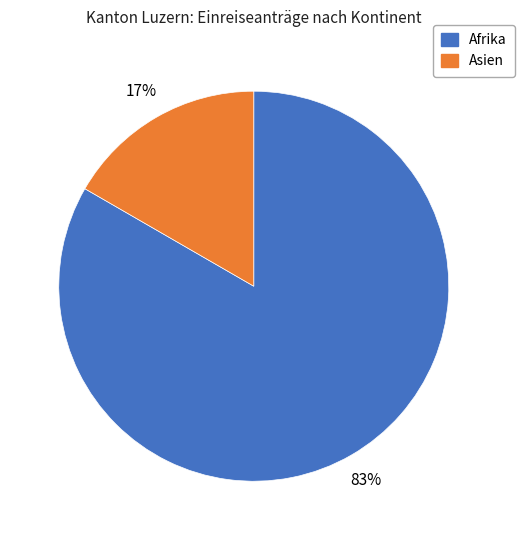

To the nearest percent, what is the average slice percentage?

50%